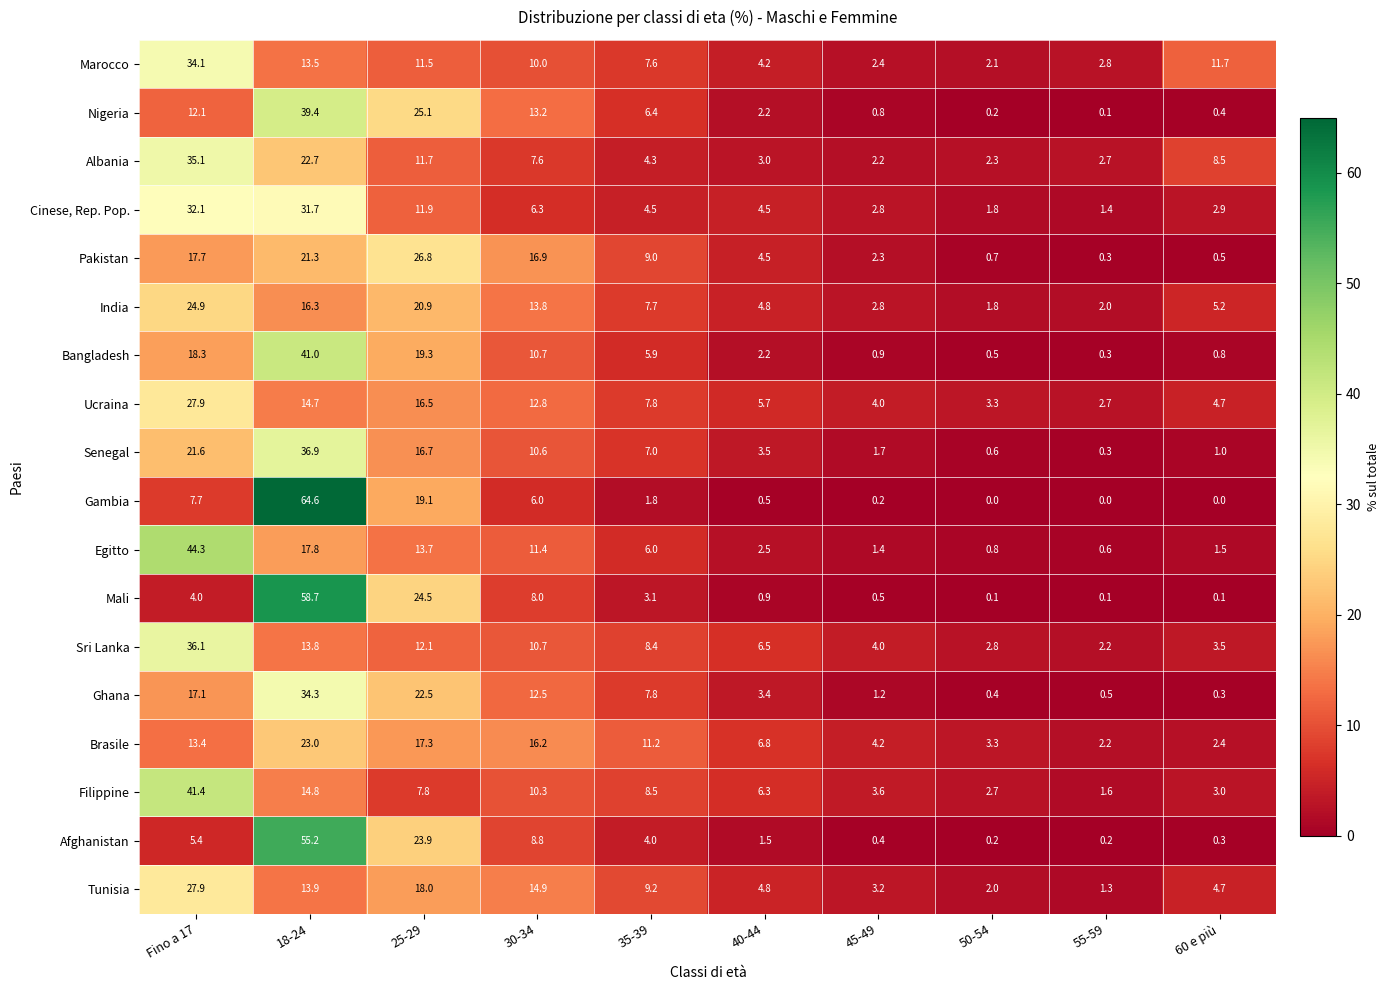

Rank the categories by Ghana value from highest to lowest.

18-24, 25-29, Fino a 17, 30-34, 35-39, 40-44, 45-49, 55-59, 50-54, 60 e più